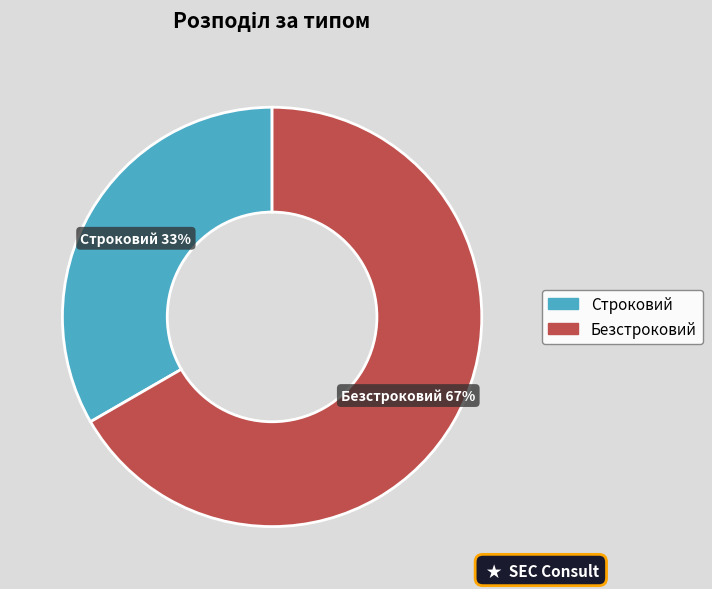

Is it true that Строковий is 42% of the pie?

False